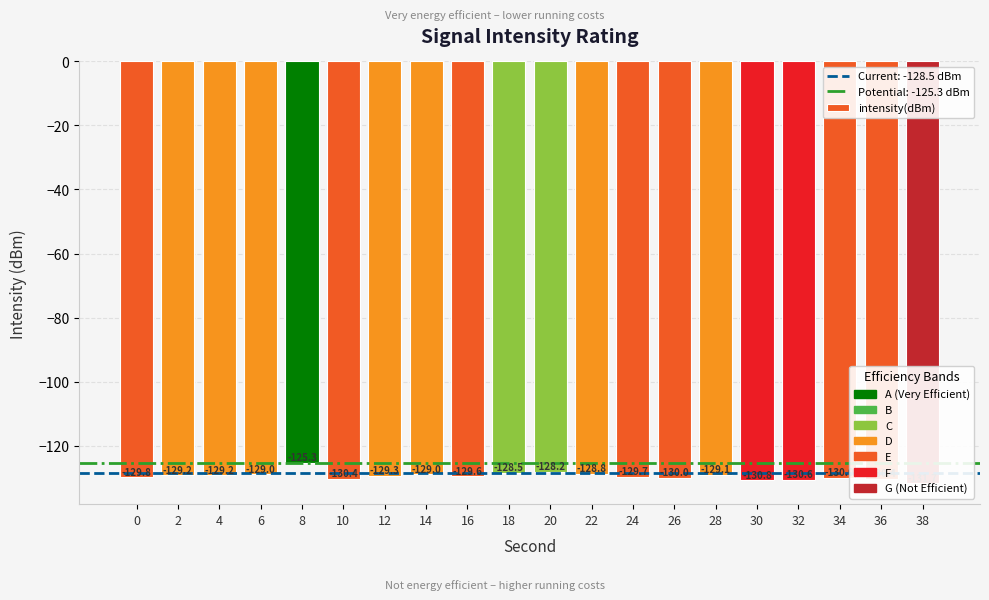

What is the average value?

-129.4